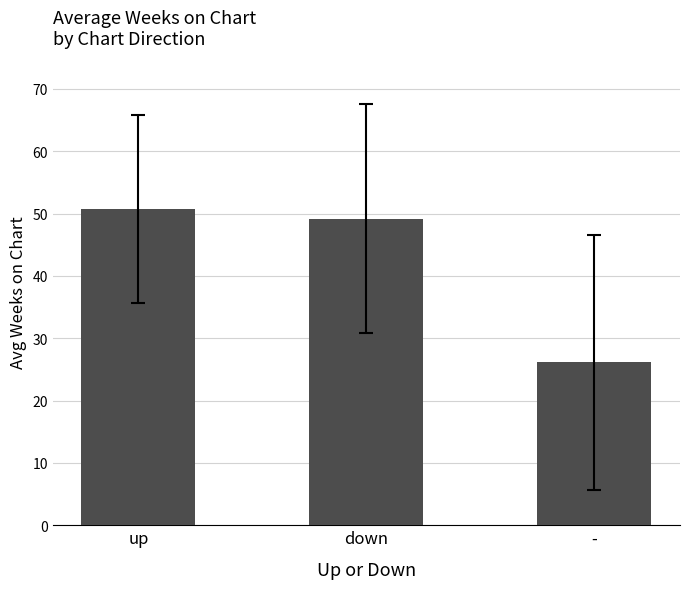

What is the label of the 1st bar from the right?

-